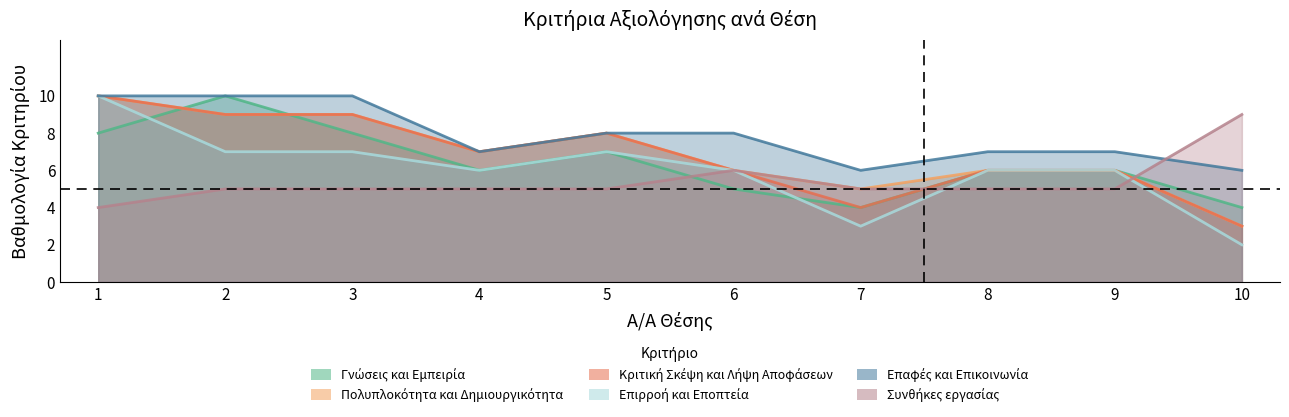

What is the greatest value displayed?

10